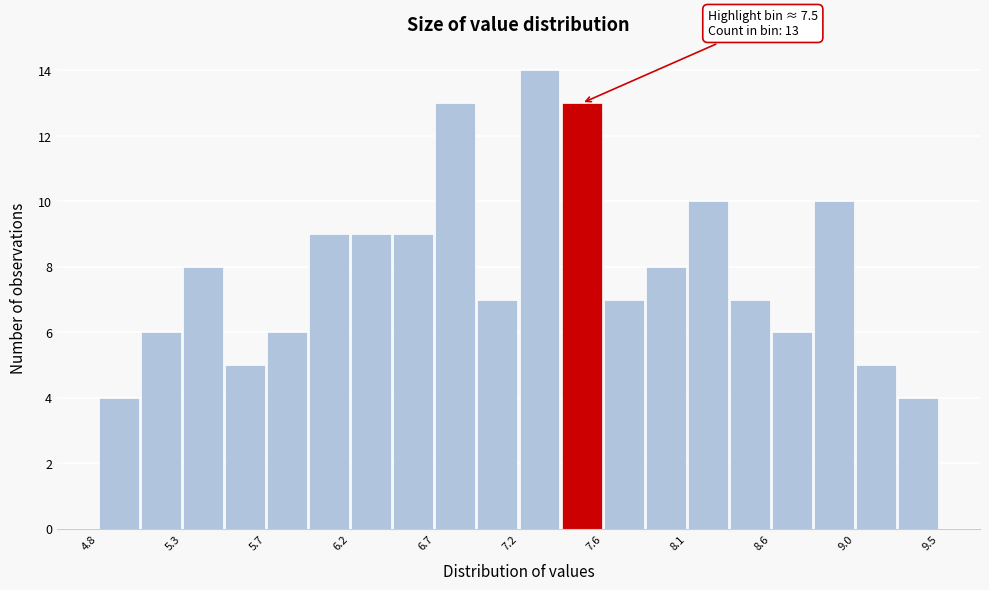

Over which range of the x-axis is the bar tallest?

7.150 to 7.385